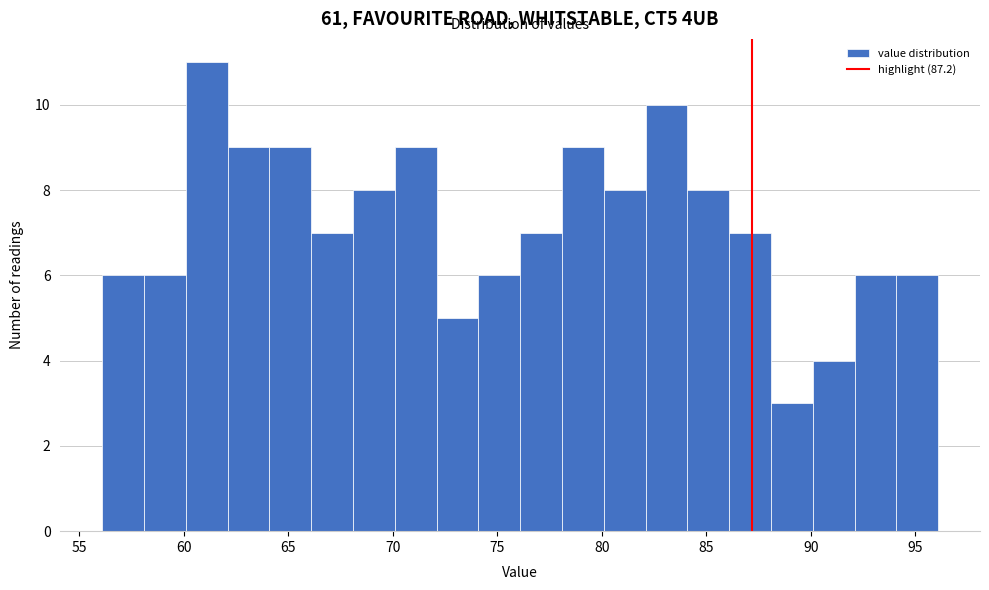

Over which range of the x-axis is the bar tallest?

60.1 to 62.1